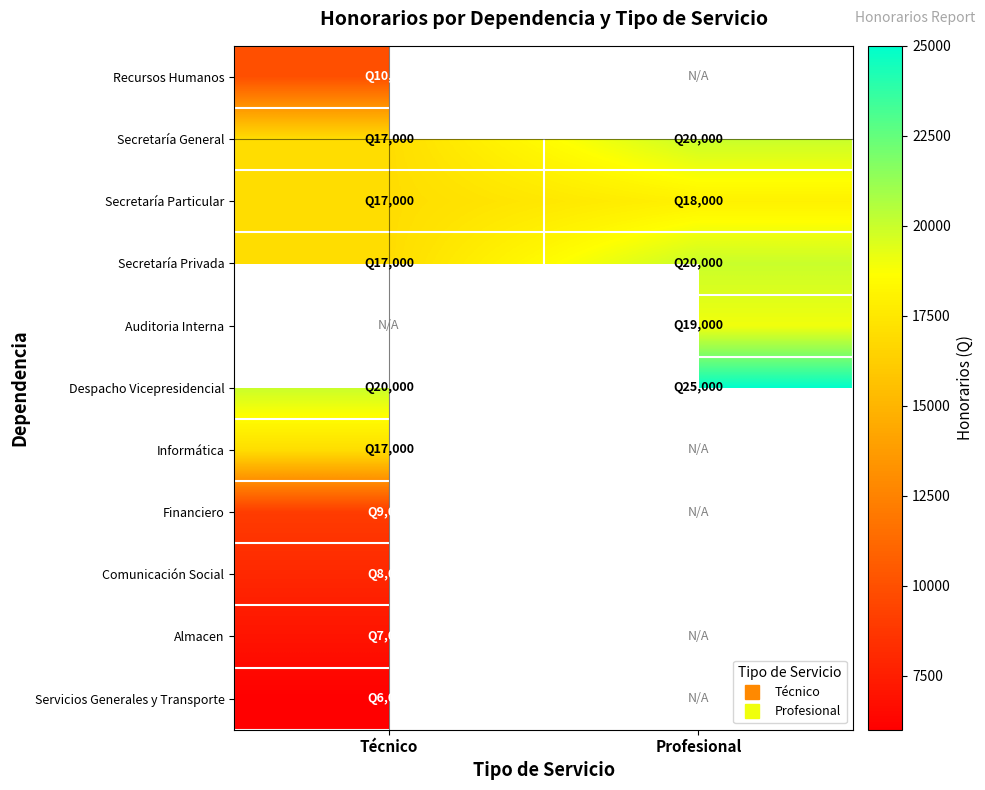

Is the value of Almacen at Técnico greater than the value of Auditoria Interna at Profesional?

No